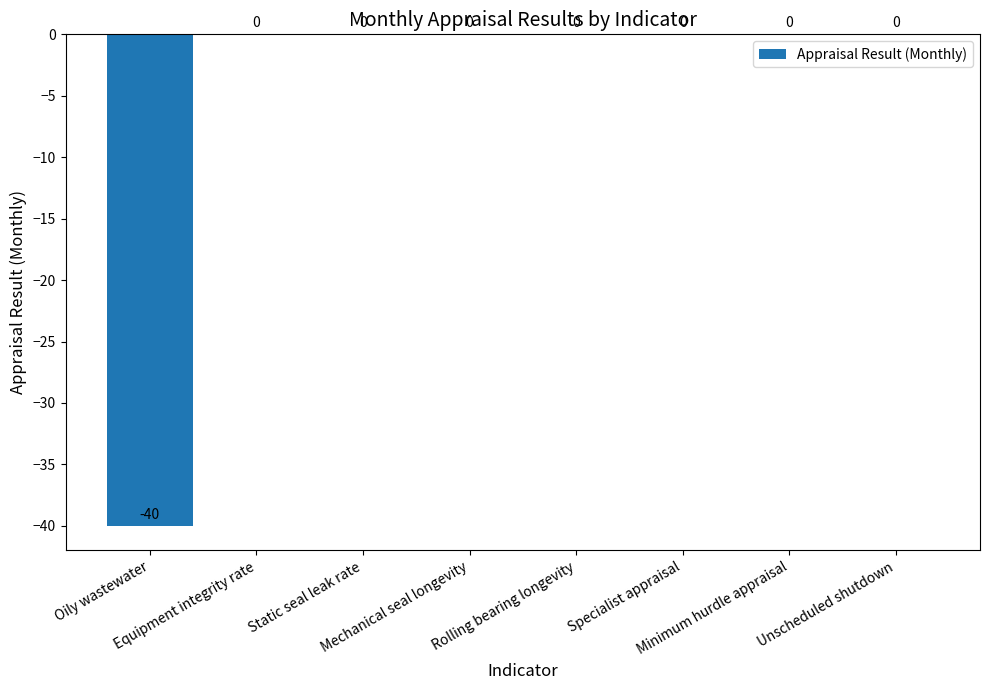

Reading left to right, extract all data points from this chart.

Oily wastewater=-40	Equipment integrity rate=0	Static seal leak rate=0	Mechanical seal longevity=0	Rolling bearing longevity=0	Specialist appraisal=0	Minimum hurdle appraisal=0	Unscheduled shutdown=0